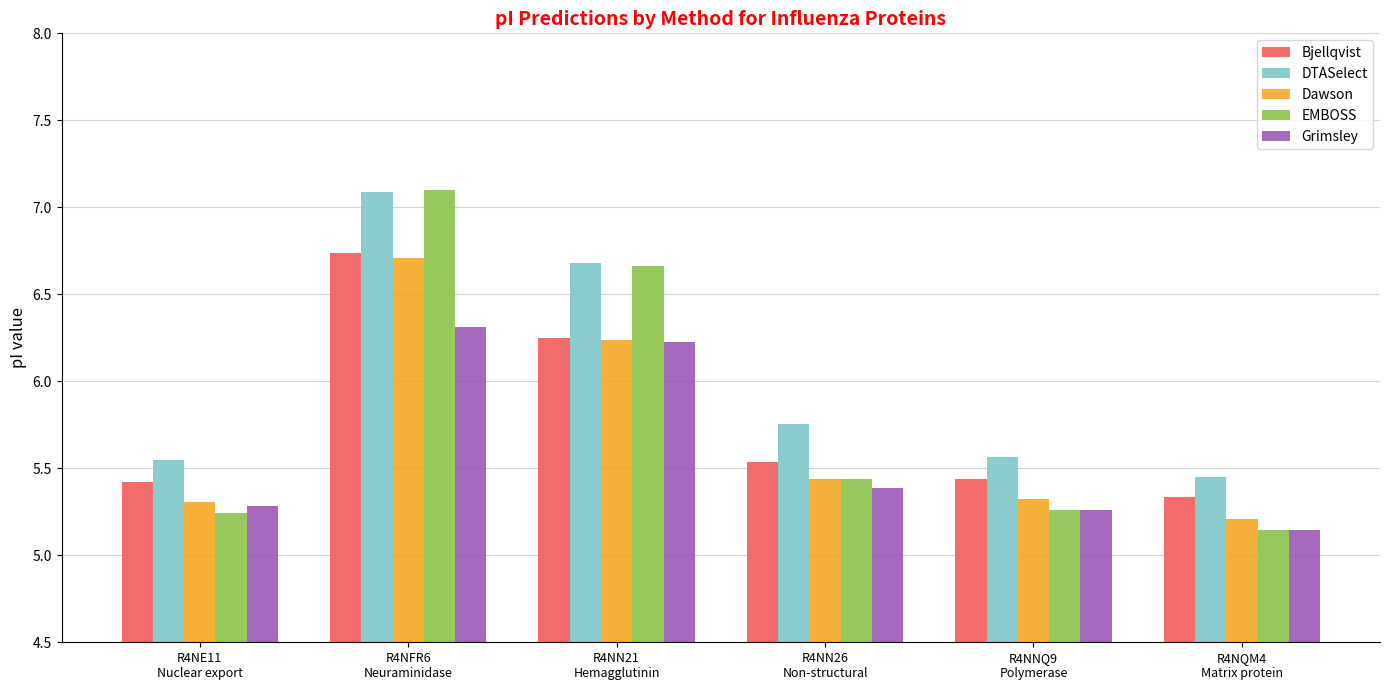

Which series changed the most between R4NN26
Non-structural and R4NQM4
Matrix protein?

DTASelect